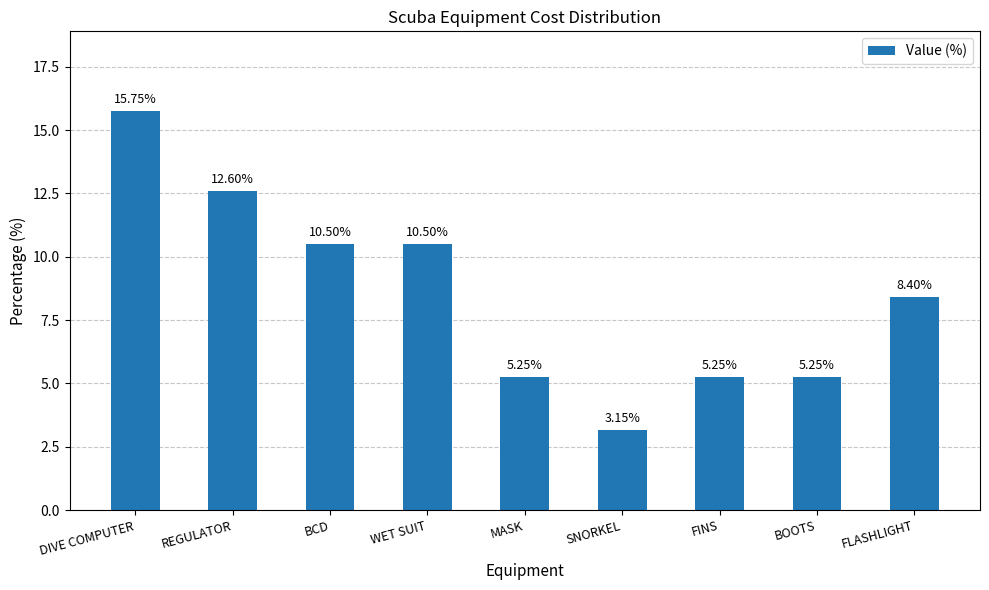

Where does the data first go above 8?

DIVE COMPUTER